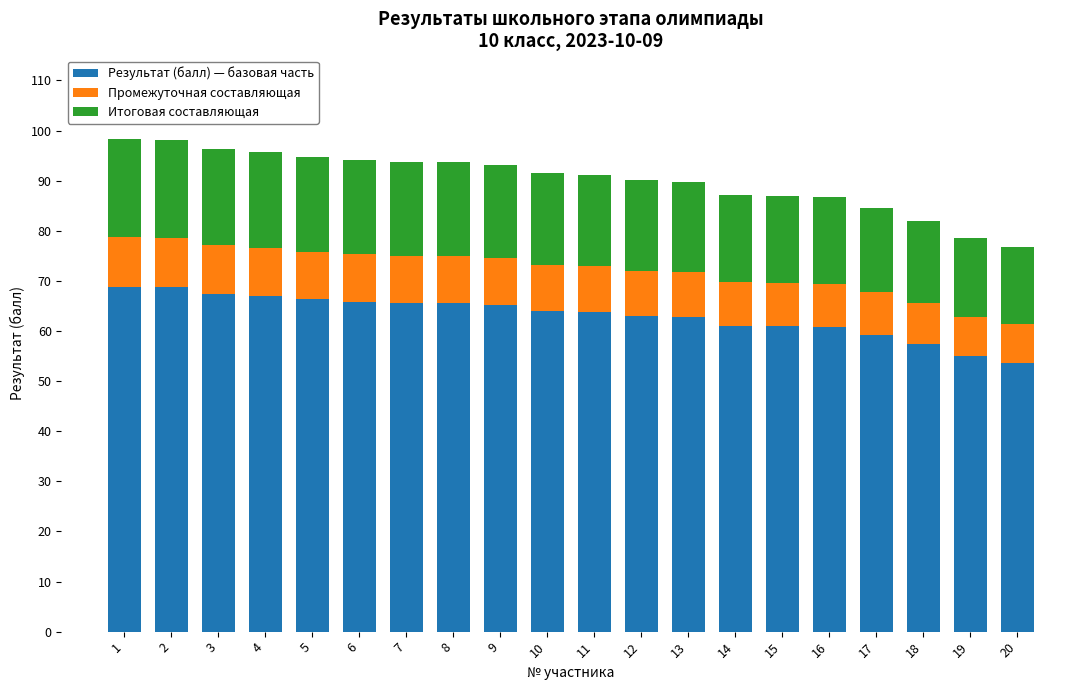

What is the maximum value for Результат (балл) — базовая часть?

68.8